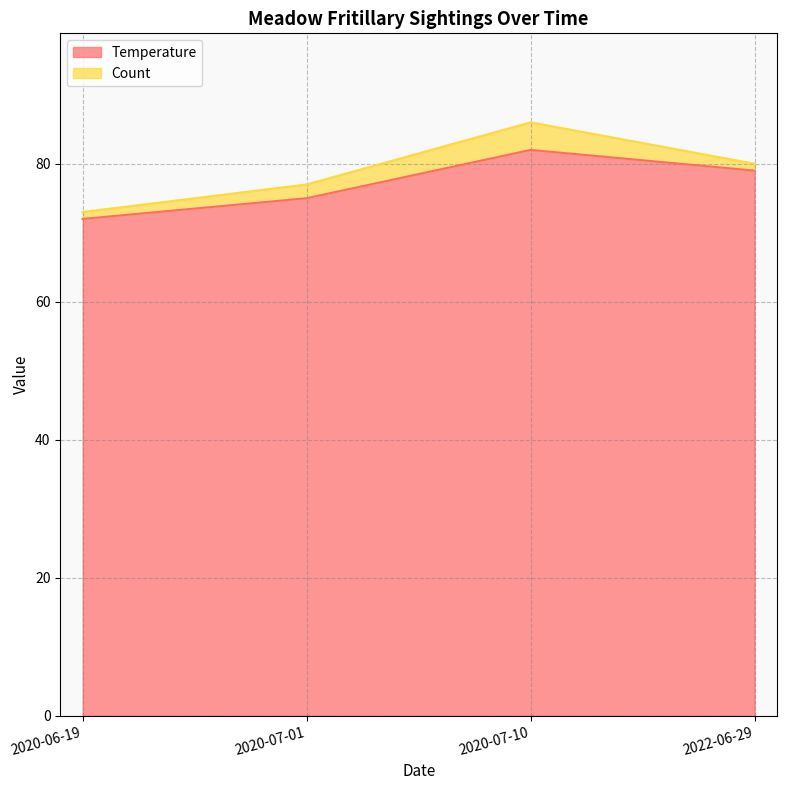

What is the ratio of the value at 2020-06-19 to the value at 2020-07-10?

0.9